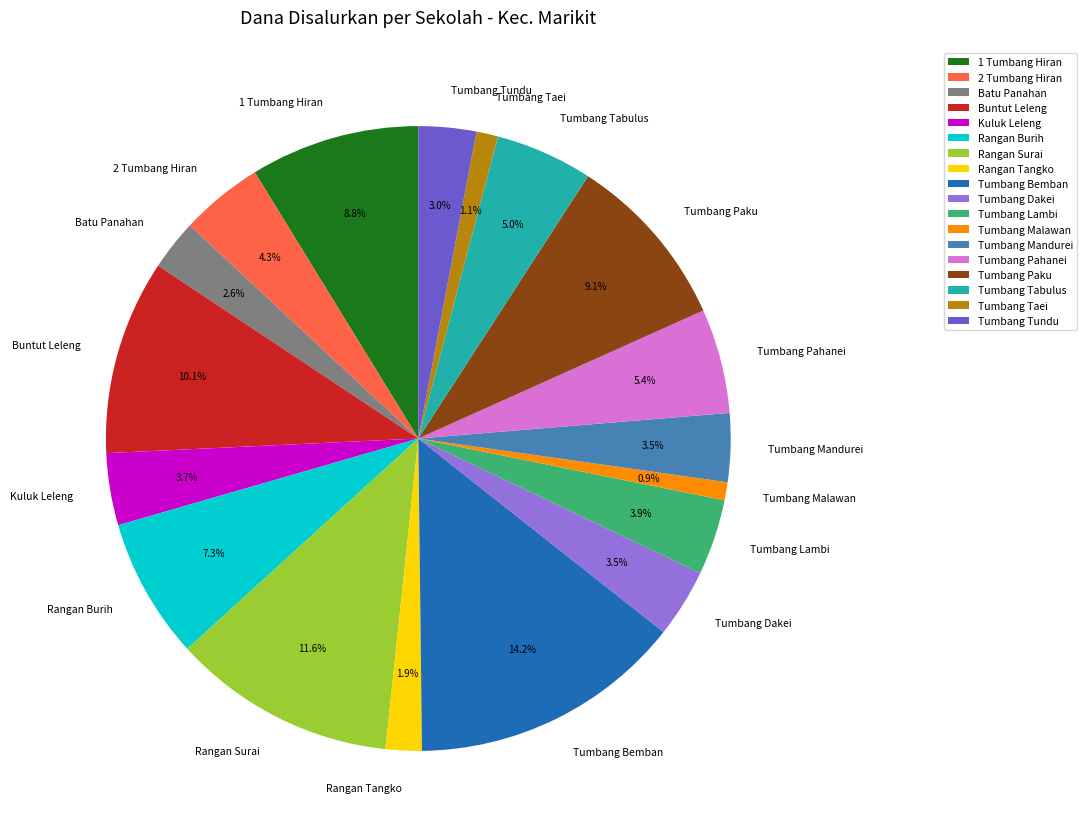

Does any single category account for the majority?

No